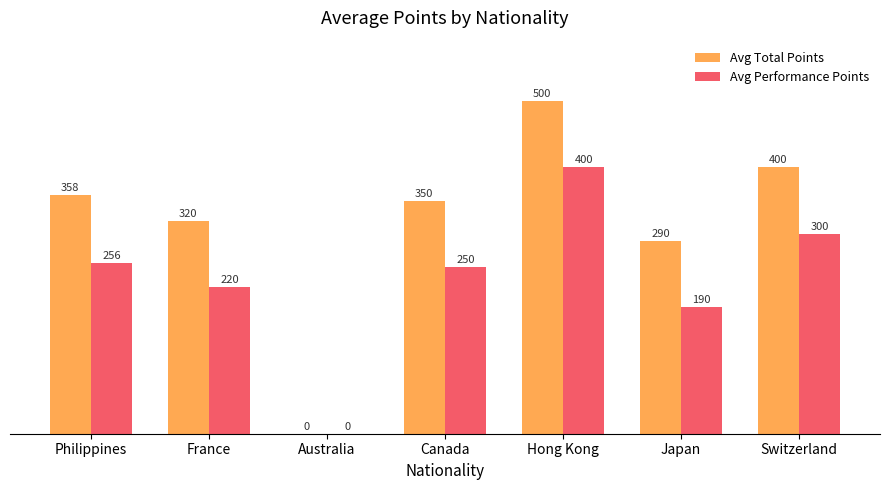

How many values in Avg Total Points are above zero?

6